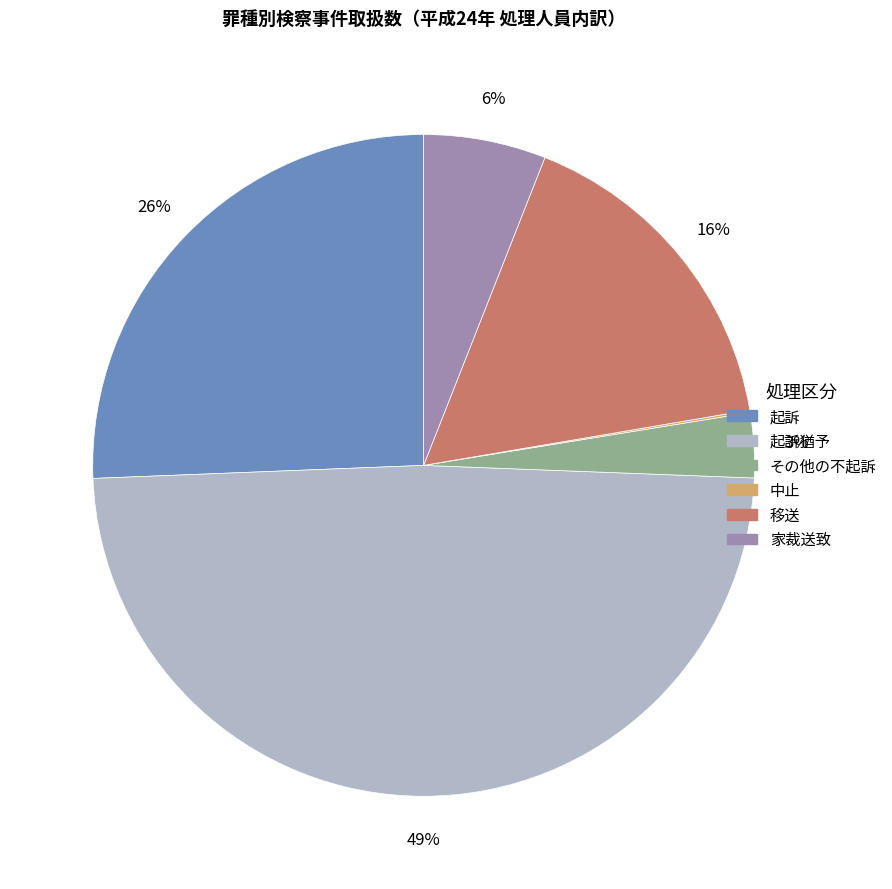

What percentage is the 移送 slice, to the nearest percent?

16%